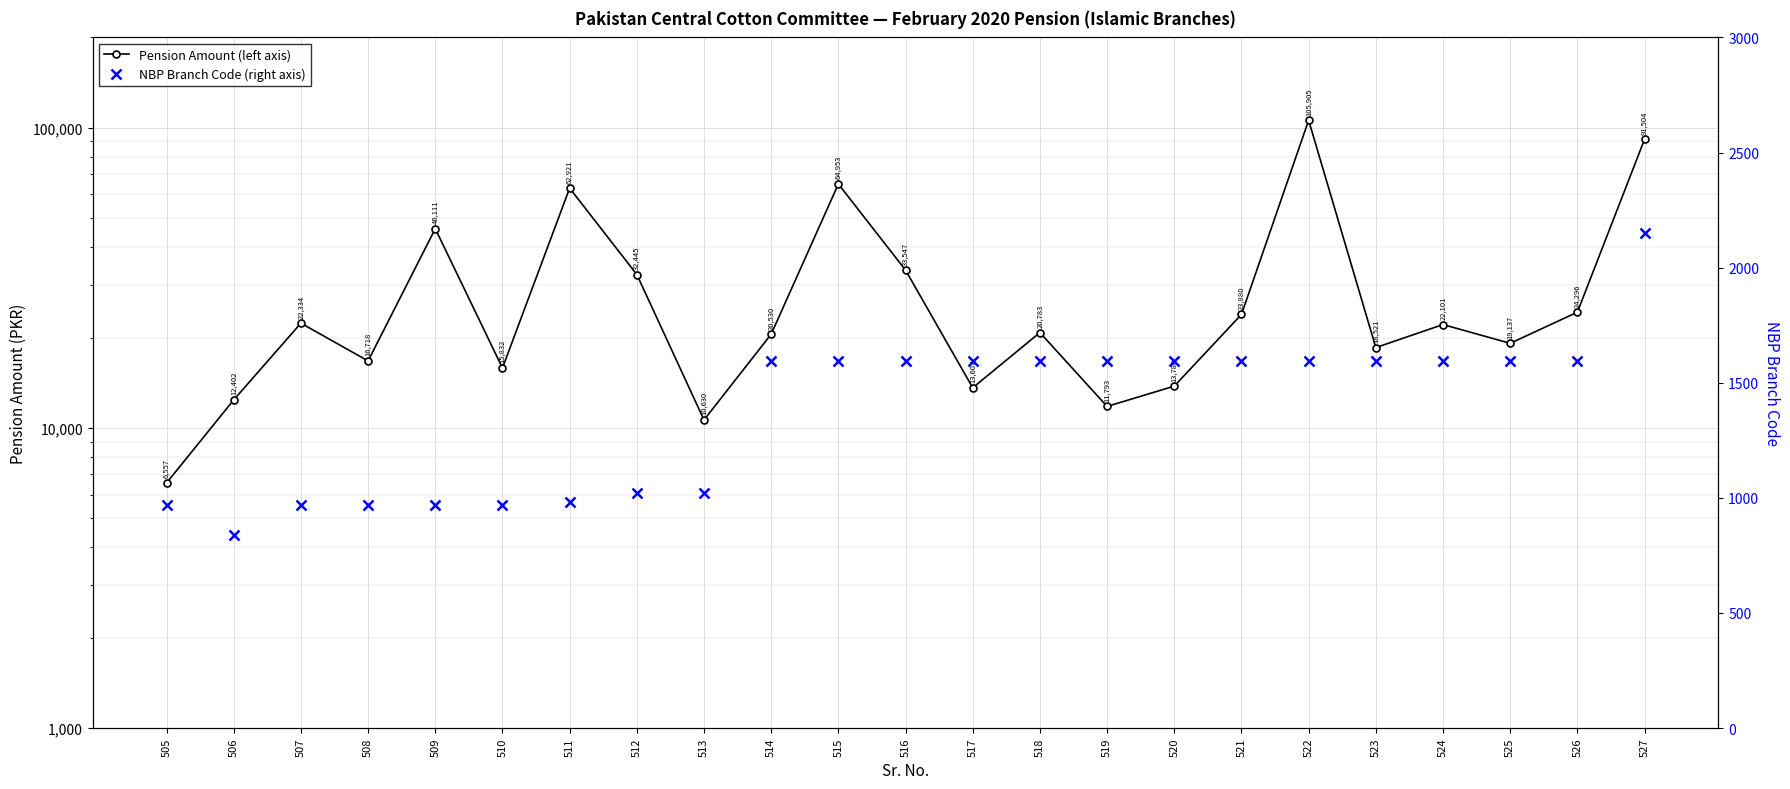

Between 508 and 518, which series saw the biggest shift?

Pension Amount (left axis)